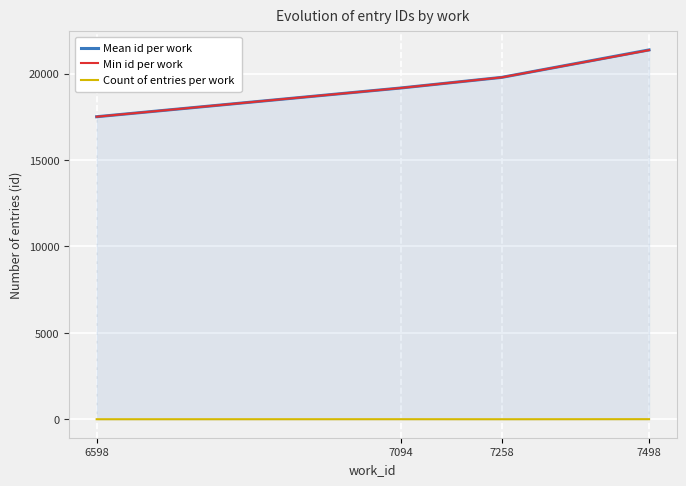

At how many categories does at least one series exceed 14048?

4